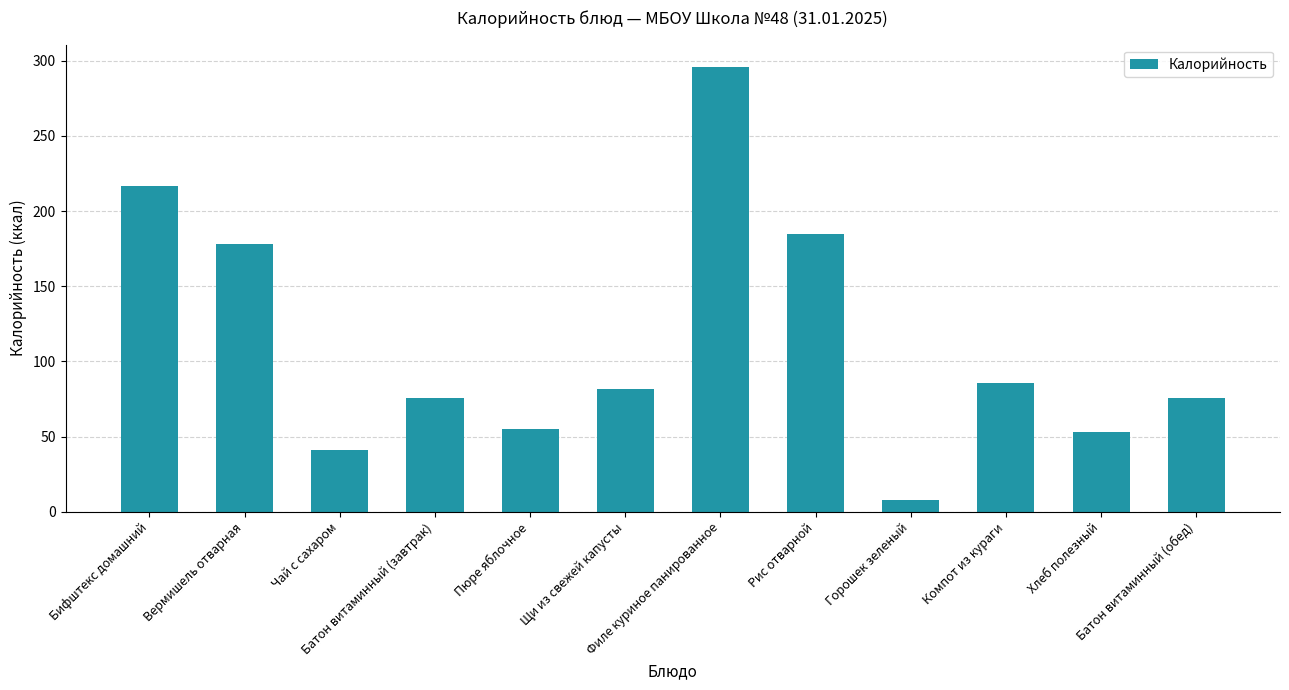

What is the ratio of the value at Филе куриное панированное to the value at Бифштекс домашний?

1.4